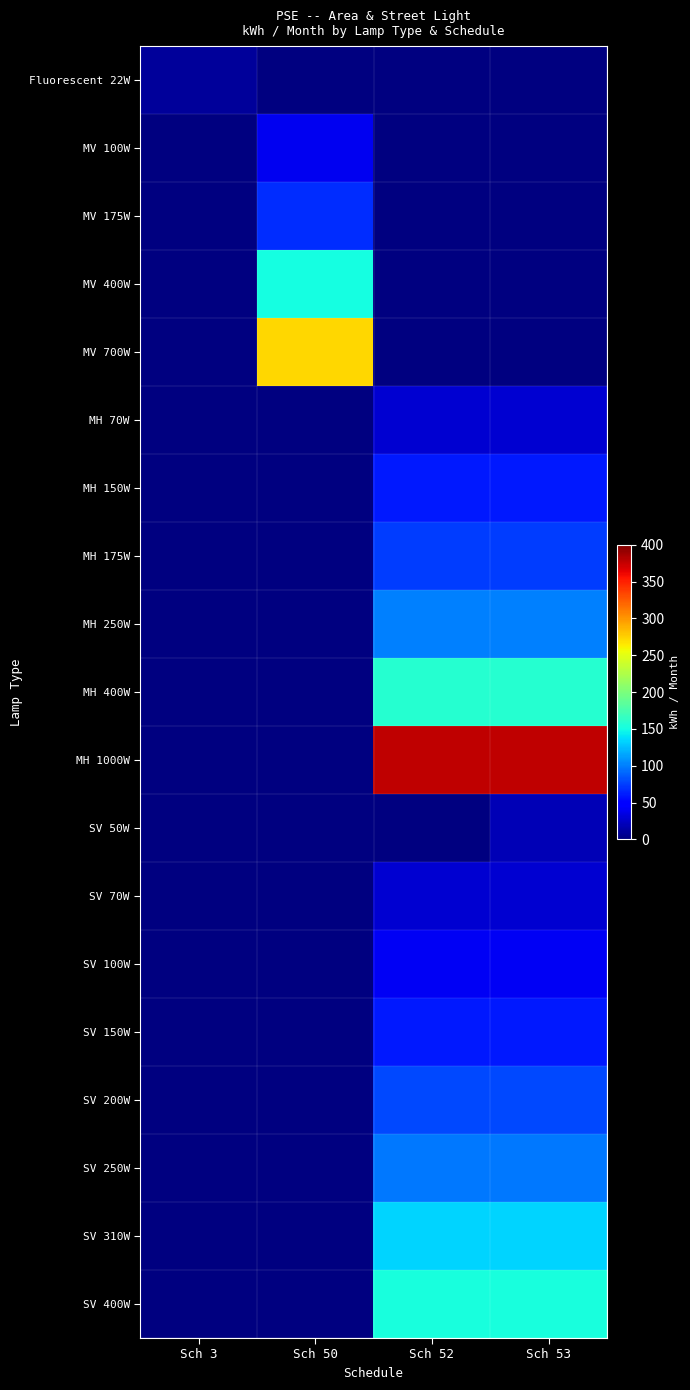

Which label corresponds to the smallest value in the chart?

Sch 3